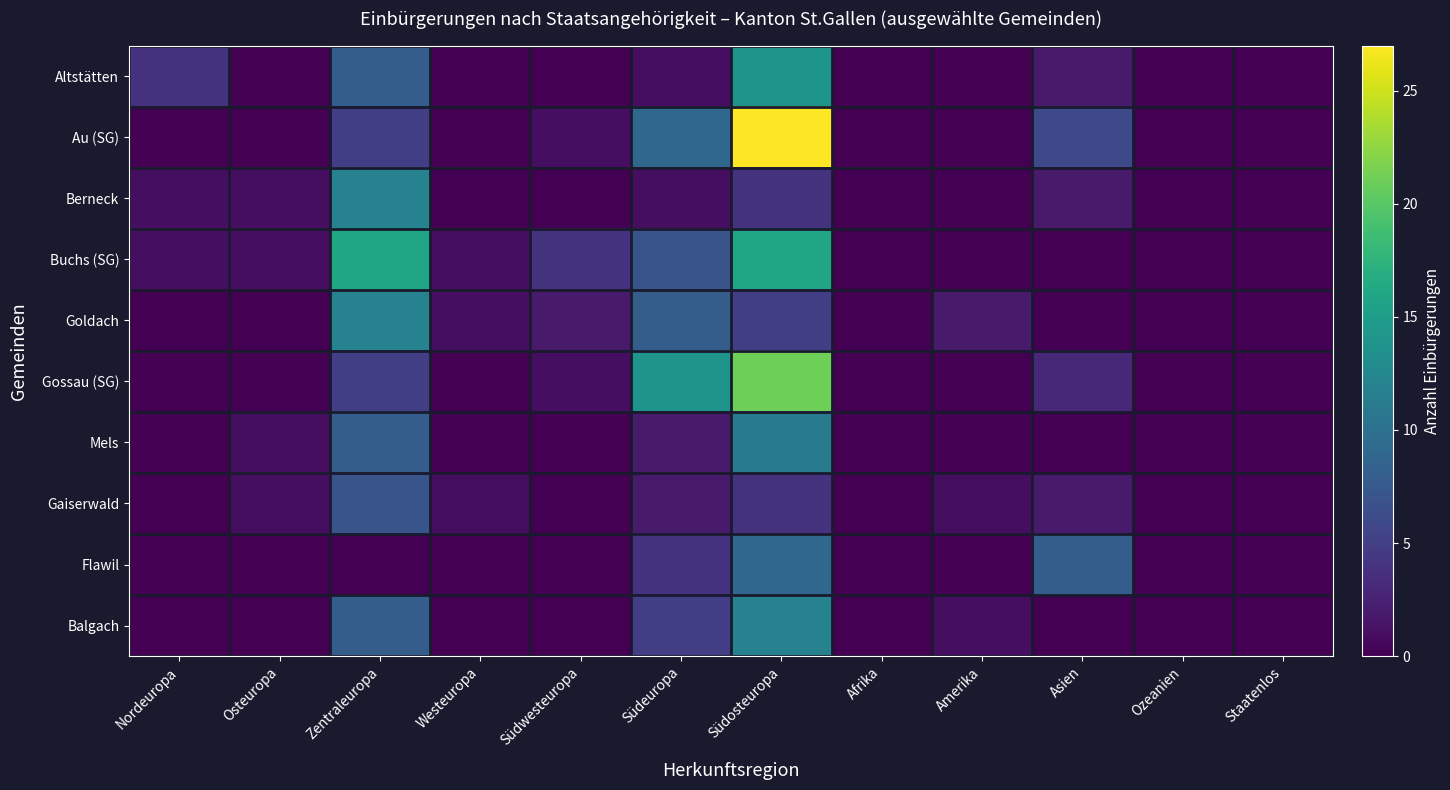

Which label corresponds to the largest value in the chart?

Südosteuropa